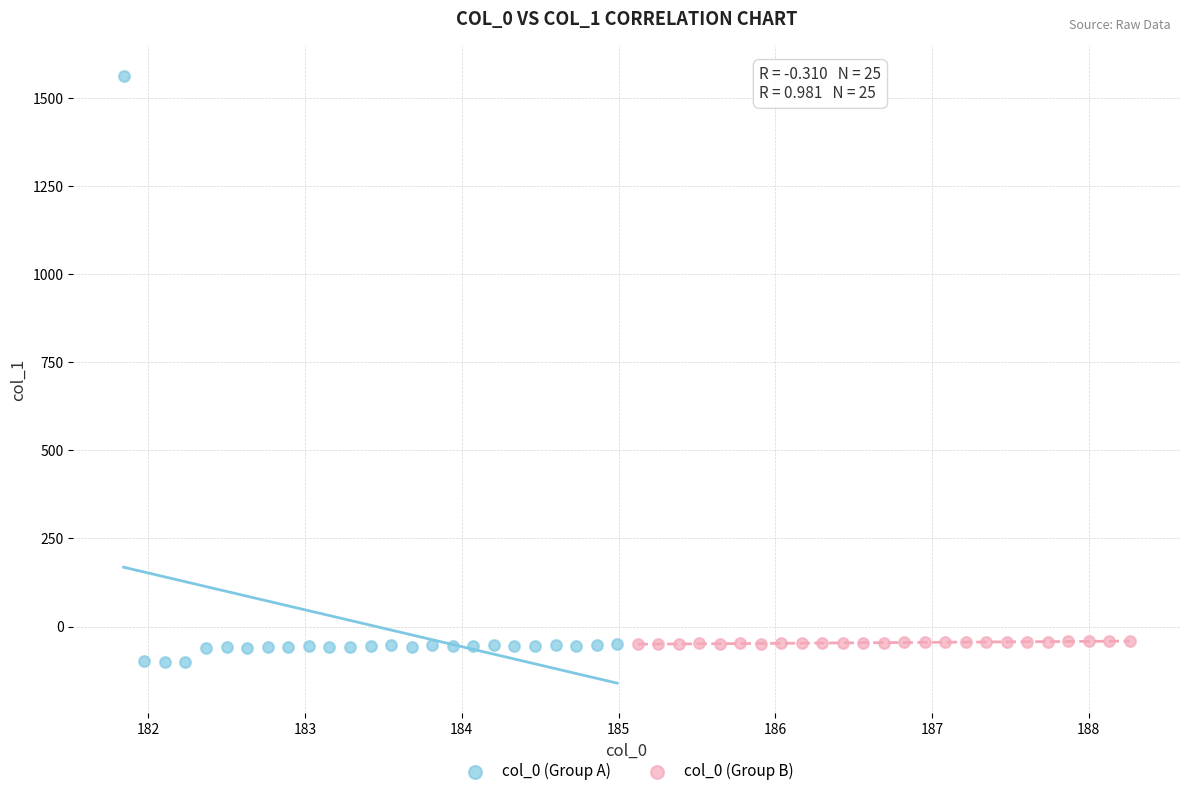

Which series contains the lowest Y value?

col_0 (Group A)